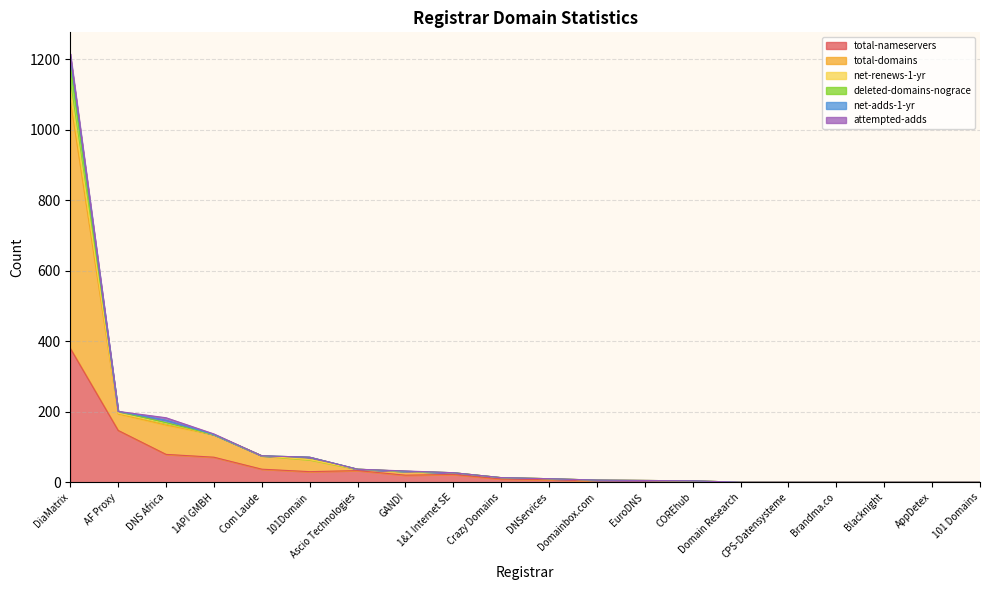

After their last crossing, which series has the higher values: net-renews-1-yr or attempted-adds?

attempted-adds